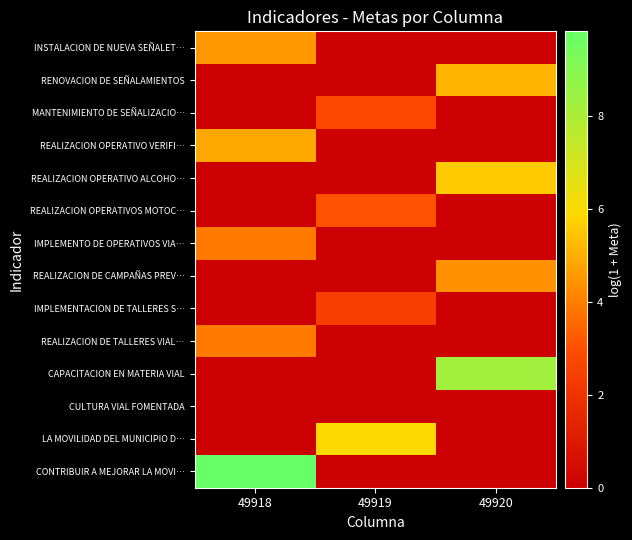

Reading right to left, transcribe all the data shown in this chart.

CONTRIBUIR A MEJORAR LA MOVI…: 49920=0.0	49919=0.0	49918=9.8
LA MOVILIDAD DEL MUNICIPIO D…: 49920=0.0	49919=6.0	49918=0.0
CULTURA VIAL FOMENTADA: 49920=0.0	49919=0.0	49918=0.0
CAPACITACION EN MATERIA VIAL: 49920=8.3	49919=0.0	49918=0.0
REALIZACION DE TALLERES VIAL…: 49920=0.0	49919=0.0	49918=3.9
IMPLEMENTACION DE TALLERES S…: 49920=0.0	49919=2.4	49918=0.0
REALIZACION DE CAMPAÑAS PREV…: 49920=4.4	49919=0.0	49918=0.0
IMPLEMENTO DE OPERATIVOS VIA…: 49920=0.0	49919=0.0	49918=3.9
REALIZACION OPERATIVOS MOTOC…: 49920=0.0	49919=3.0	49918=0.0
REALIZACION OPERATIVO ALCOHO…: 49920=5.6	49919=0.0	49918=0.0
REALIZACION OPERATIVO VERIFI…: 49920=0.0	49919=0.0	49918=4.9
MANTENIMIENTO DE SEÑALIZACIO…: 49920=0.0	49919=2.8	49918=0.0
RENOVACION DE SEÑALAMIENTOS: 49920=5.1	49919=0.0	49918=0.0
INSTALACION DE NUEVA SEÑALET…: 49920=0.0	49919=0.0	49918=4.6